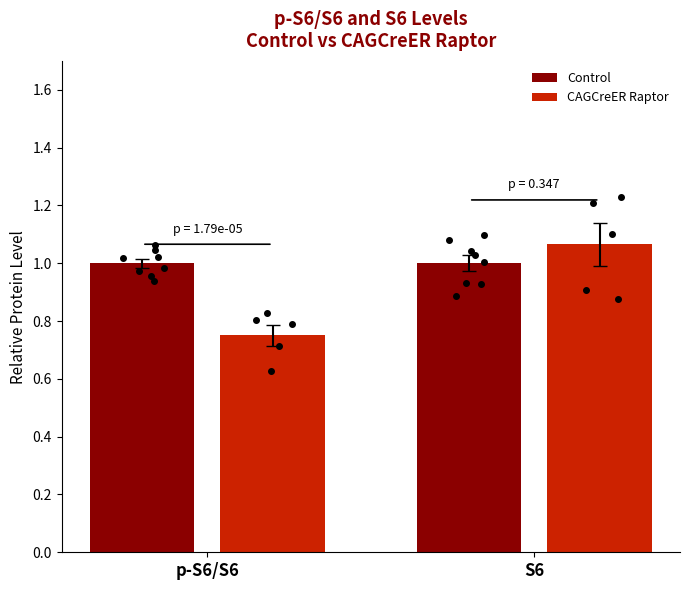

Which category has the highest value across all series?

S6